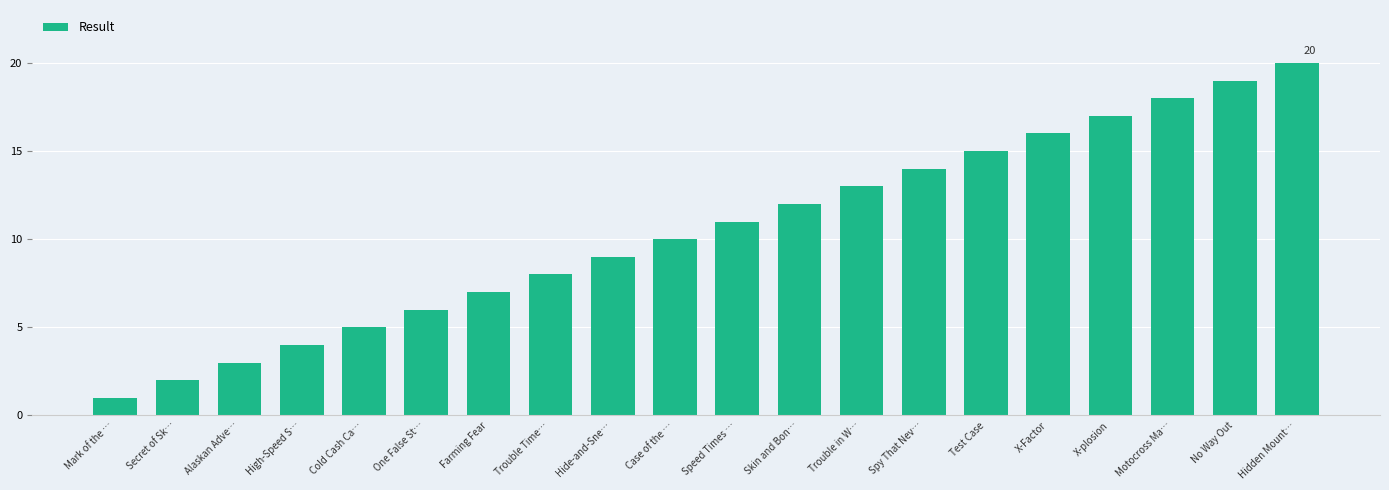

Reading left to right, what are all the values shown in this chart?

1	2	3	4	5	6	7	8	9	10	11	12	13	14	15	16	17	18	19	20